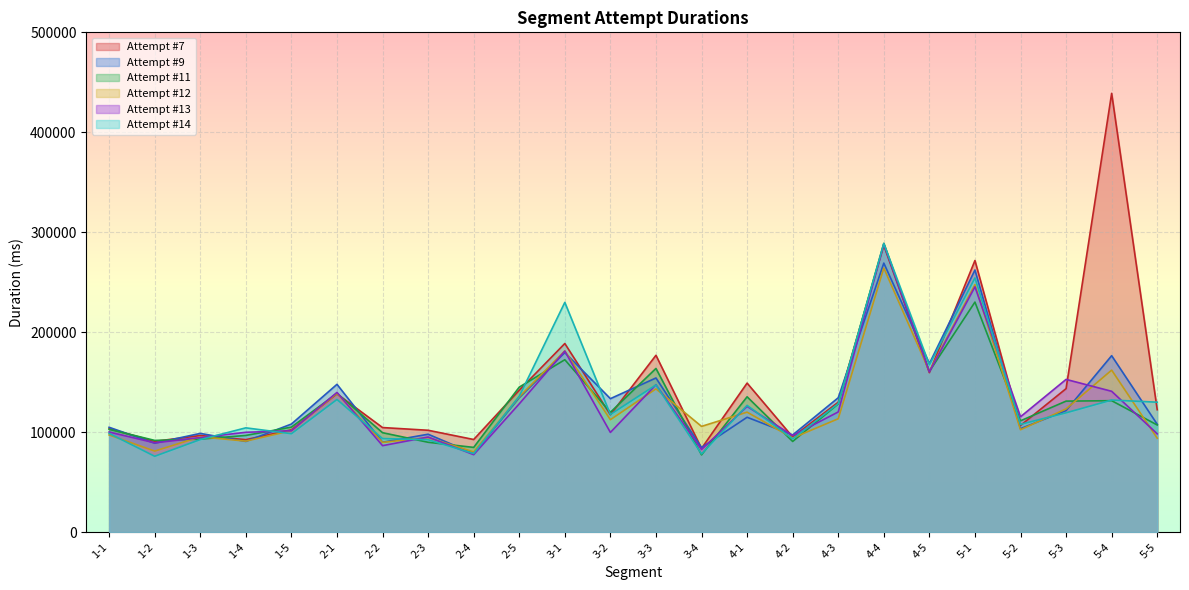

What is the highest value of the Attempt #13 series?

288161